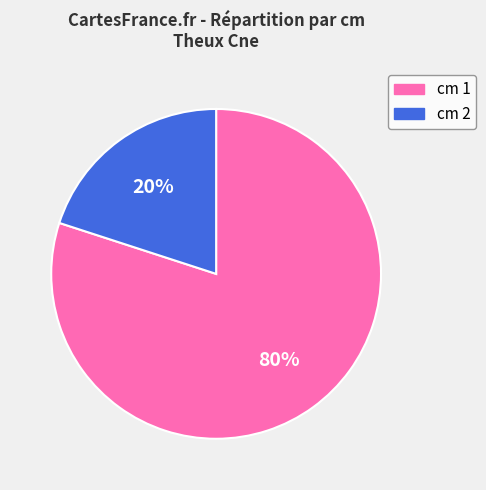

What percentage is the cm 2 slice, to the nearest percent?

20%